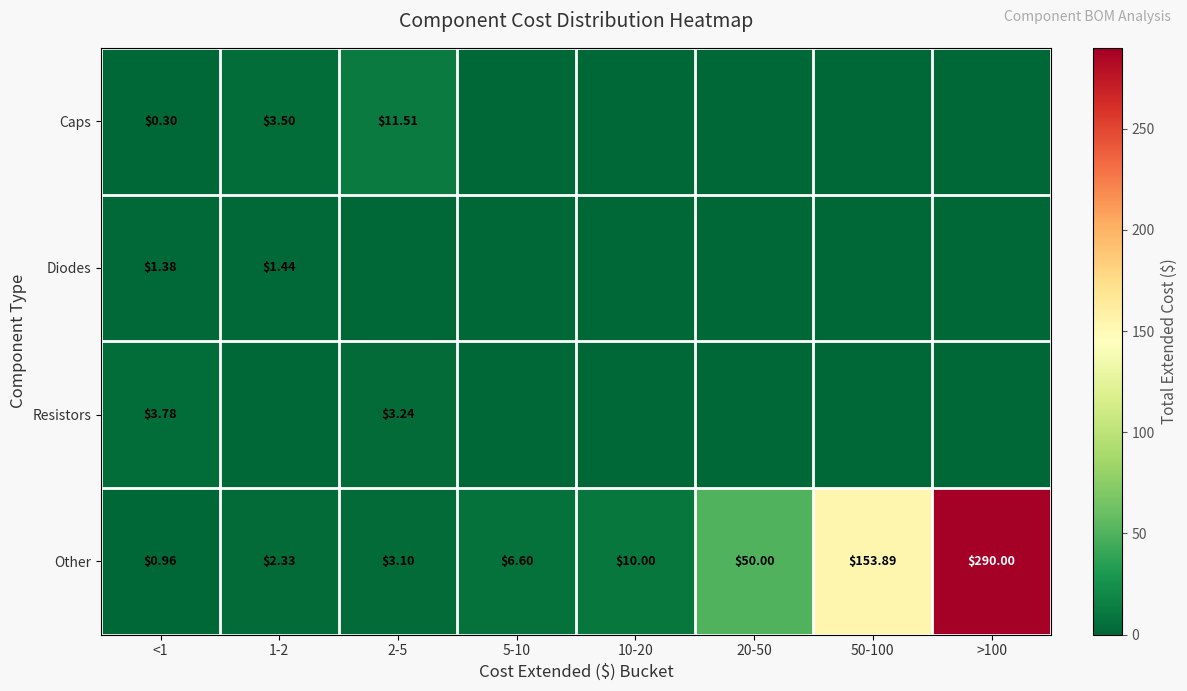

How many categories are shown in the chart?

8